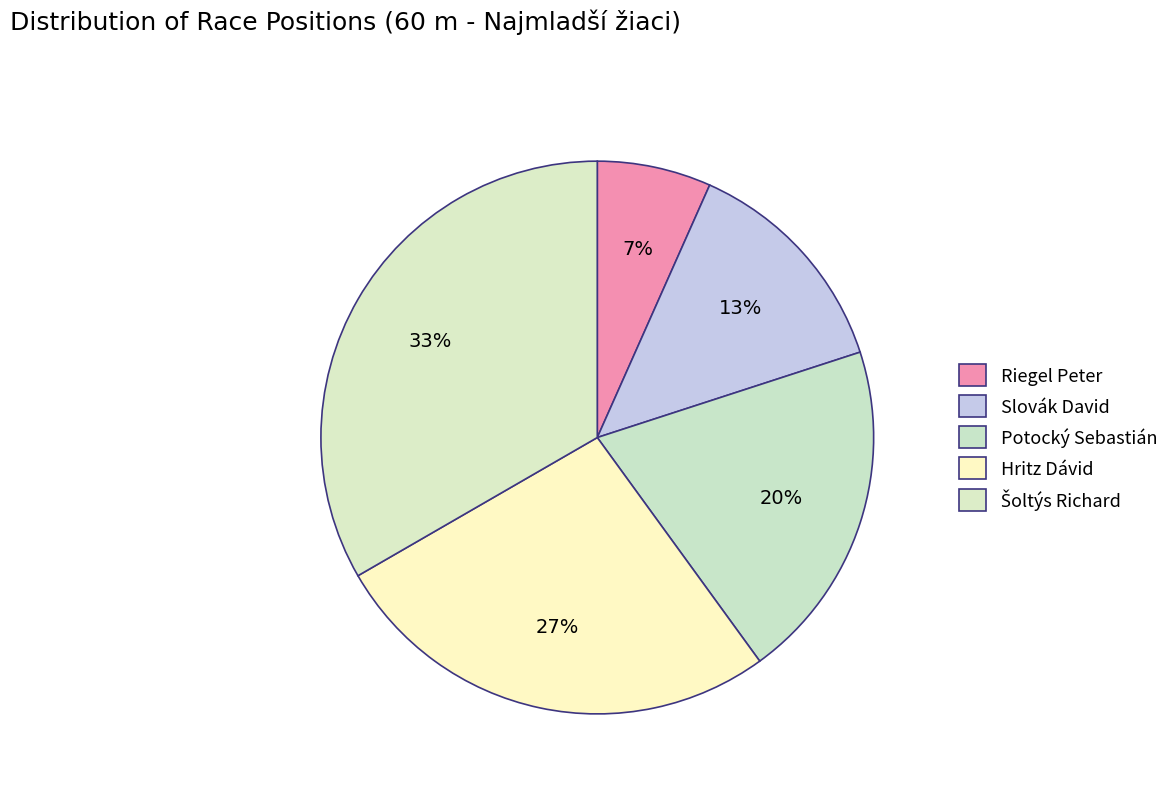

To the nearest percent, what portion does Hritz Dávid represent?

27%